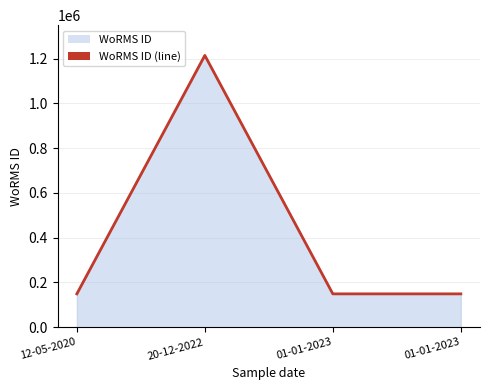

Count the values in the range 149045 to 1214732.

4